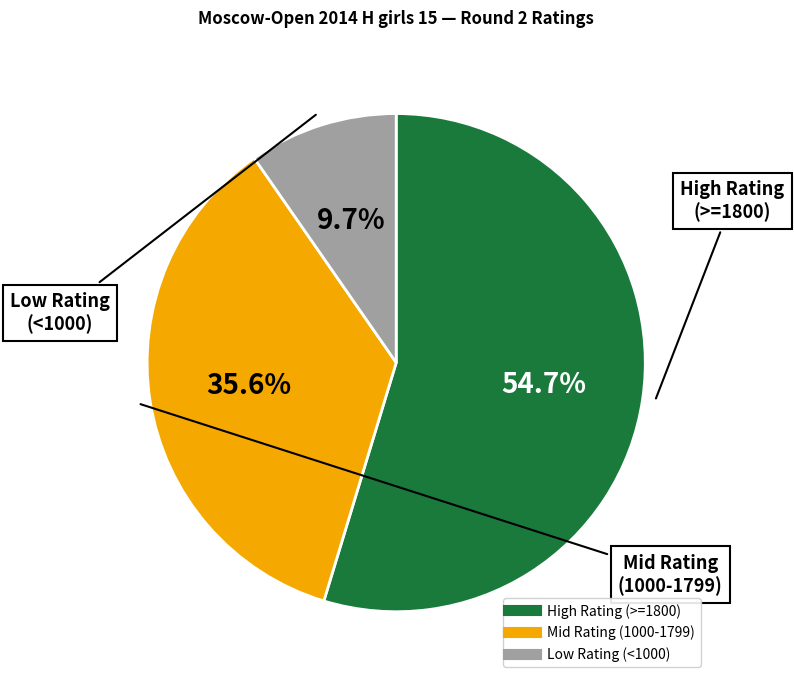

Is there any slice that represents more than half of the pie?

Yes